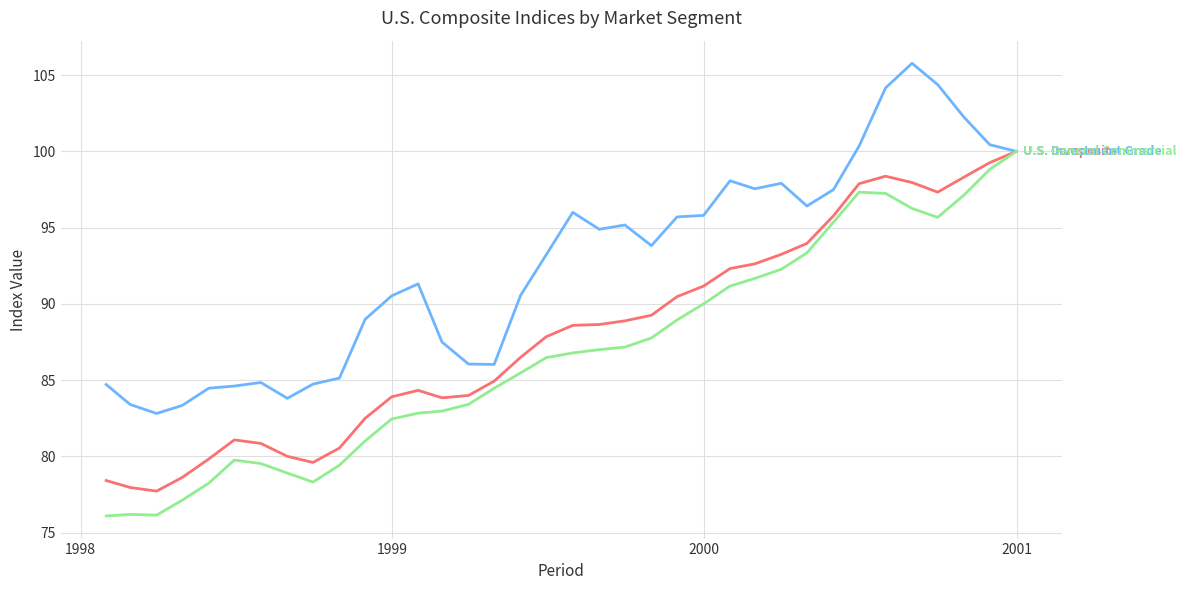

What is the smallest value displayed?

76.1